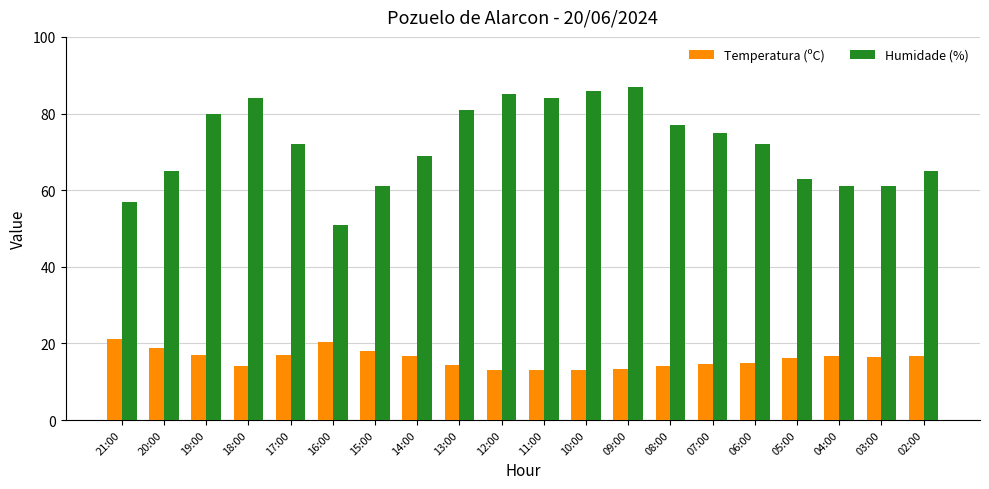

What is the highest value of the Temperatura (ºC) series?

21.2